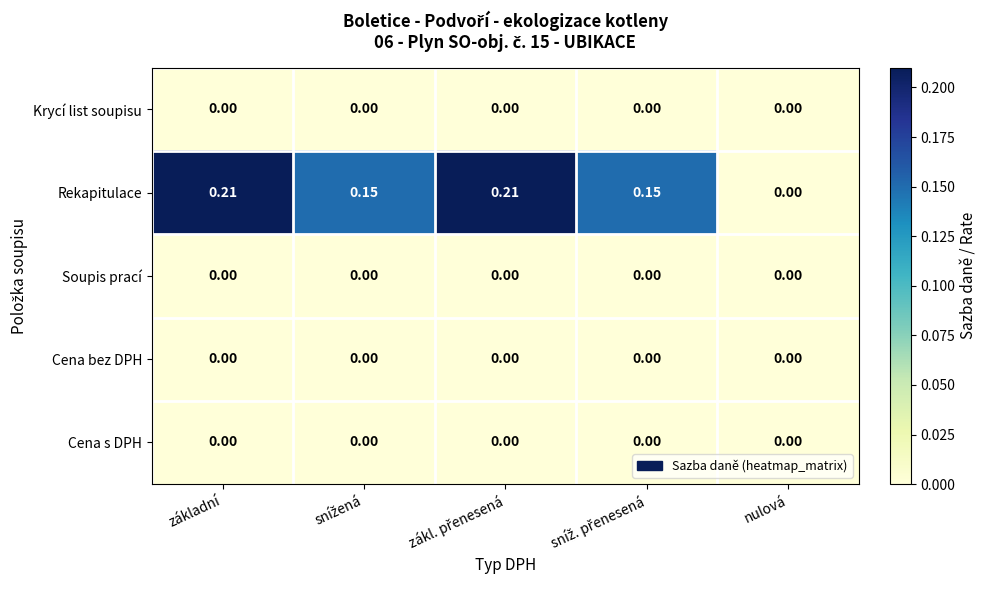

Which category has the lowest value in the Rekapitulace series?

nulová